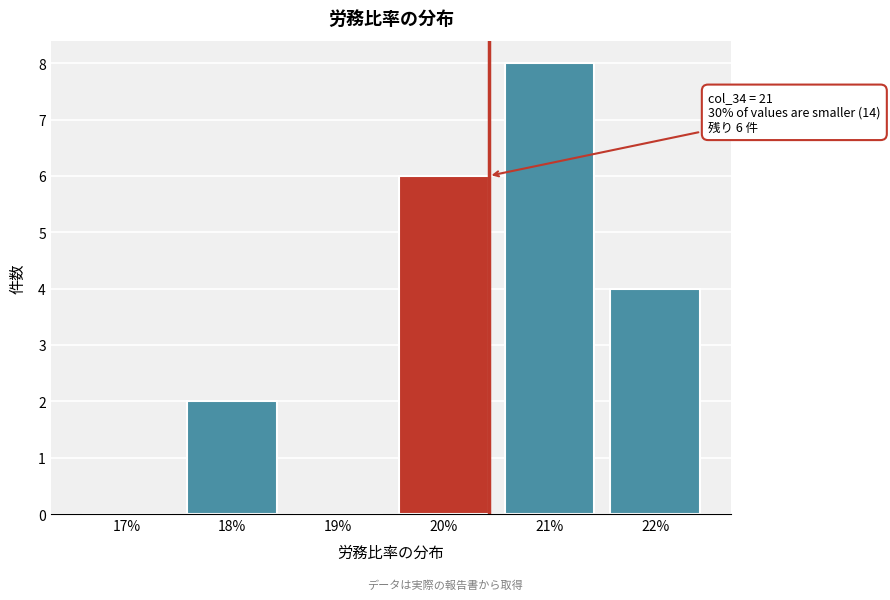

Reading left to right, transcribe all the data shown in this chart.

17%=0	18%=2	19%=0	20%=6	21%=8	22%=4